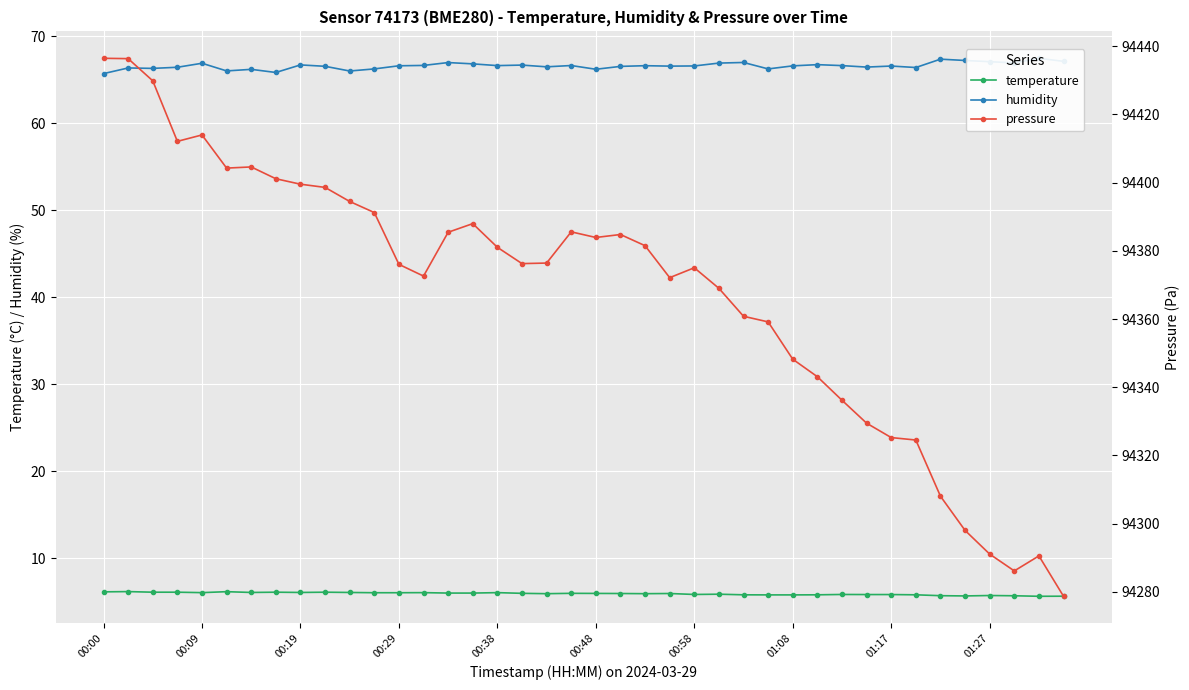

The value of temperature at 01:17 is 5.8. True or false?

True